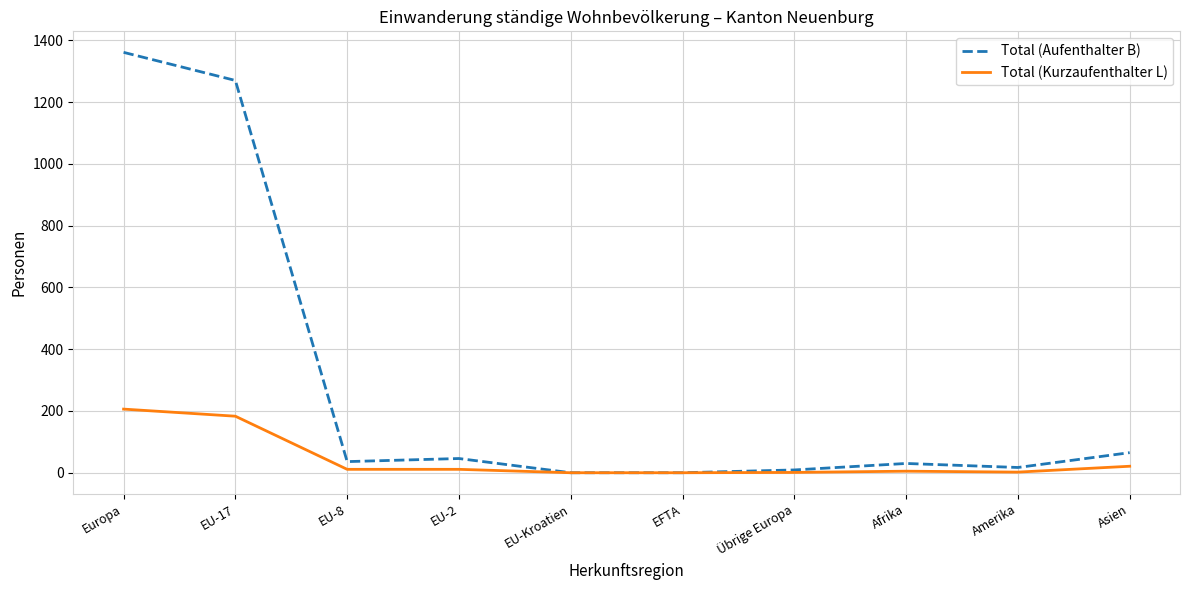

Is it true that Total (Aufenthalter B) equals 0 at EFTA?

True